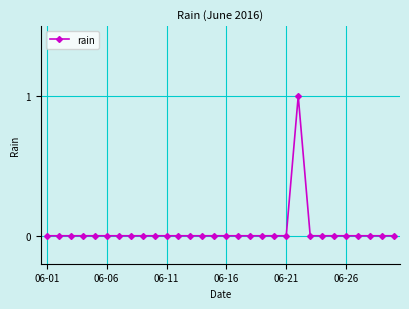

Count the number of data series in this chart.

1